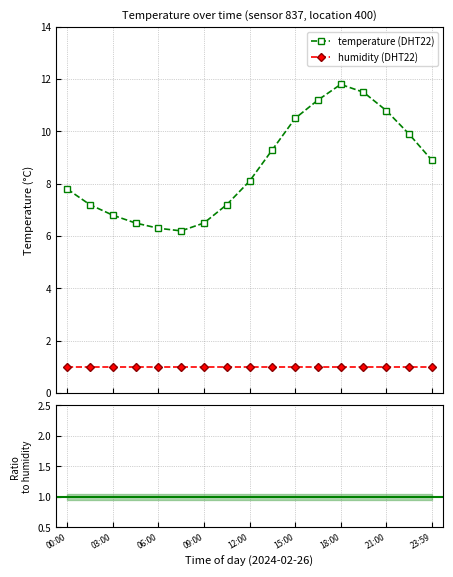

What is the value of the humidity (DHT22) point at the 9th from the left?

1.0